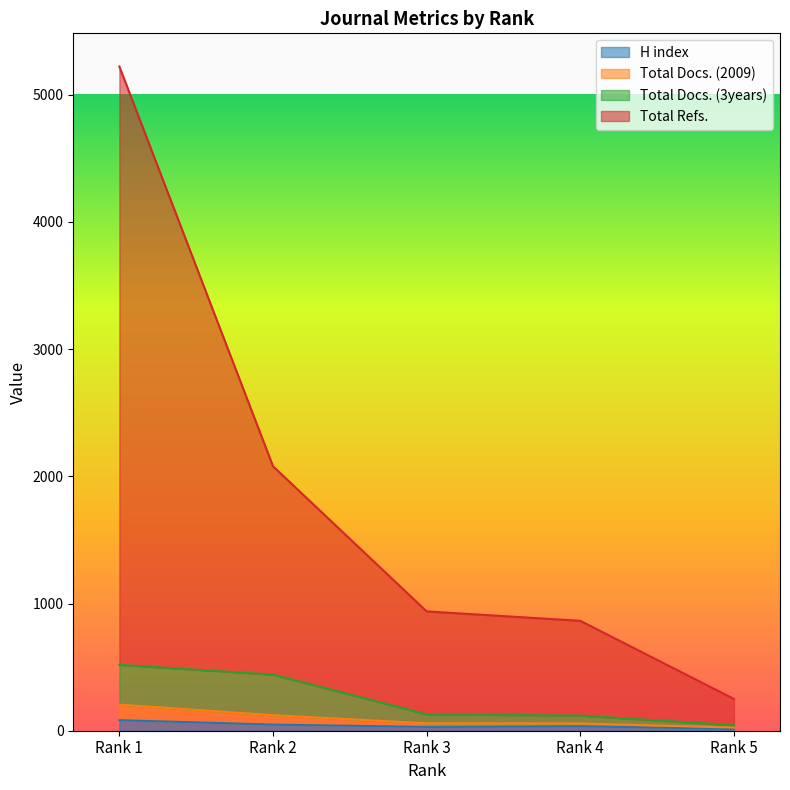

True or false: Total Refs. has a value of 250 at Rank 5.

True